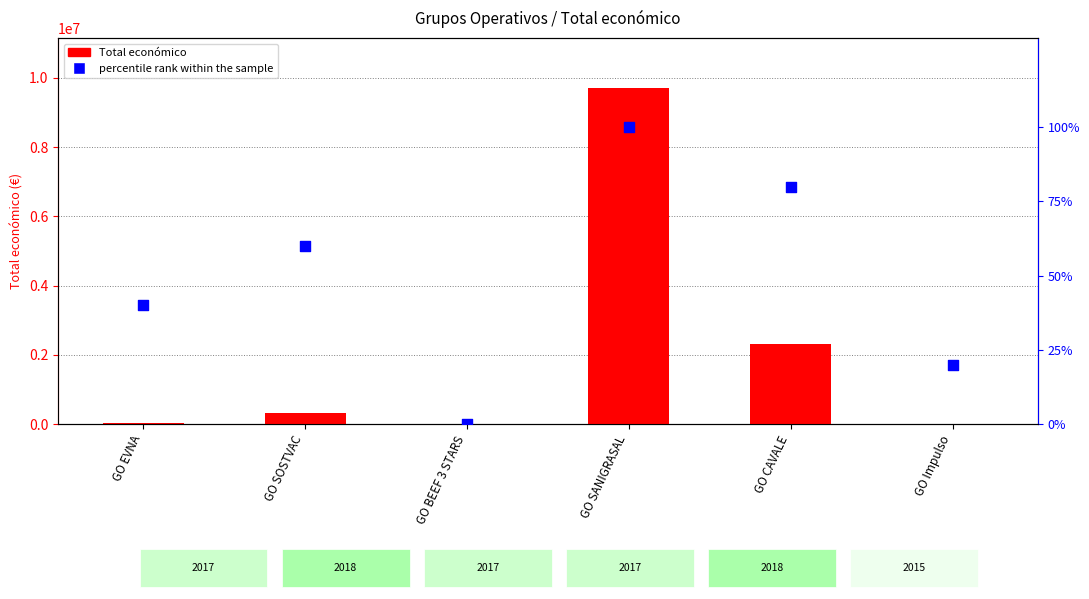

Which series reaches the maximum Y coordinate?

Total económico